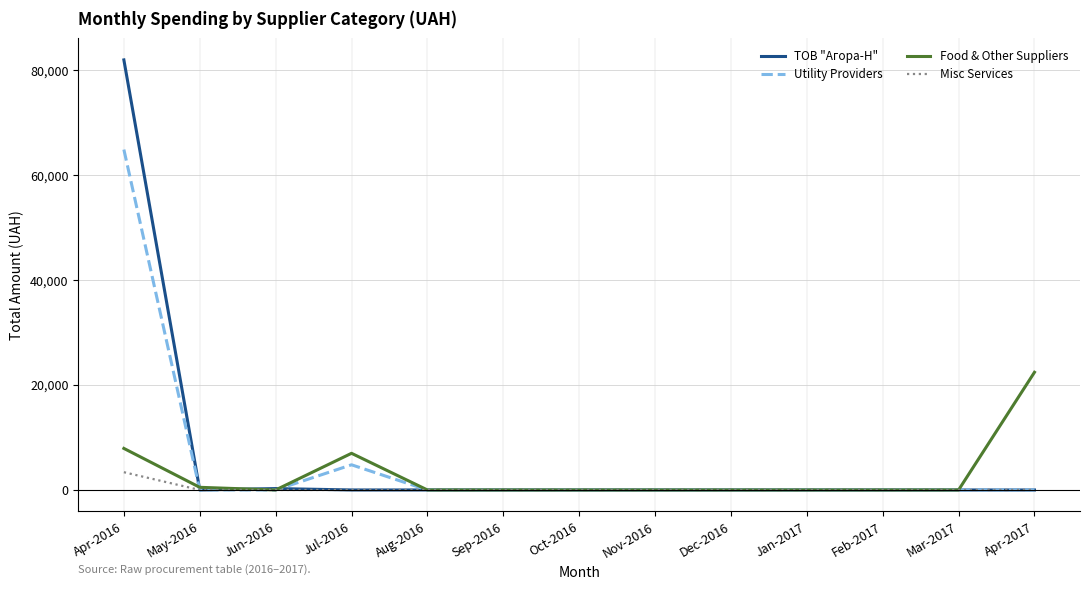

List the series in order of their peak value, highest first.

ТОВ "Агора-Н", Utility Providers, Food & Other Suppliers, Misc Services